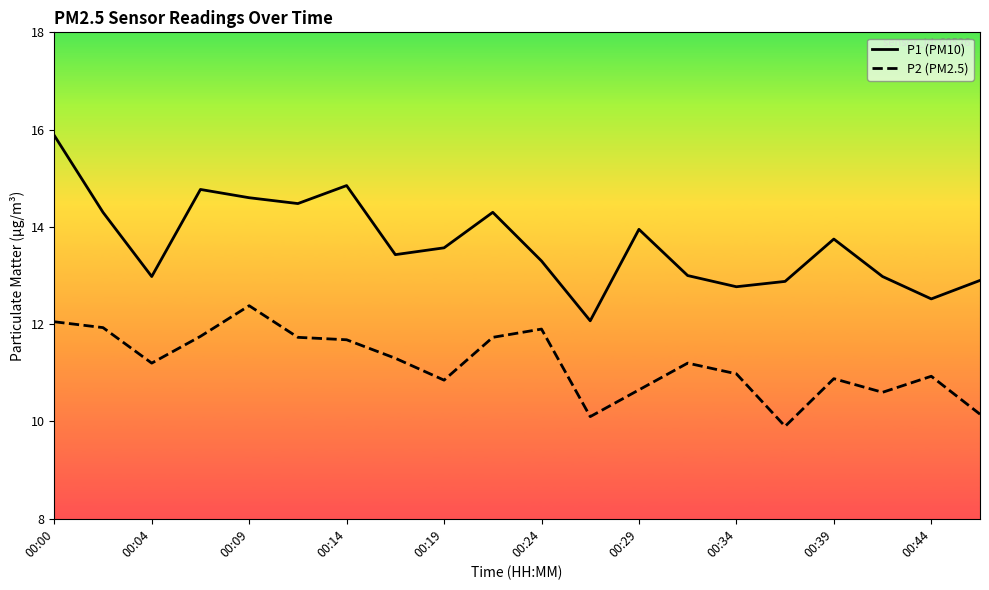

List the series in order of their overall mean, lowest first.

P2 (PM2.5), P1 (PM10)